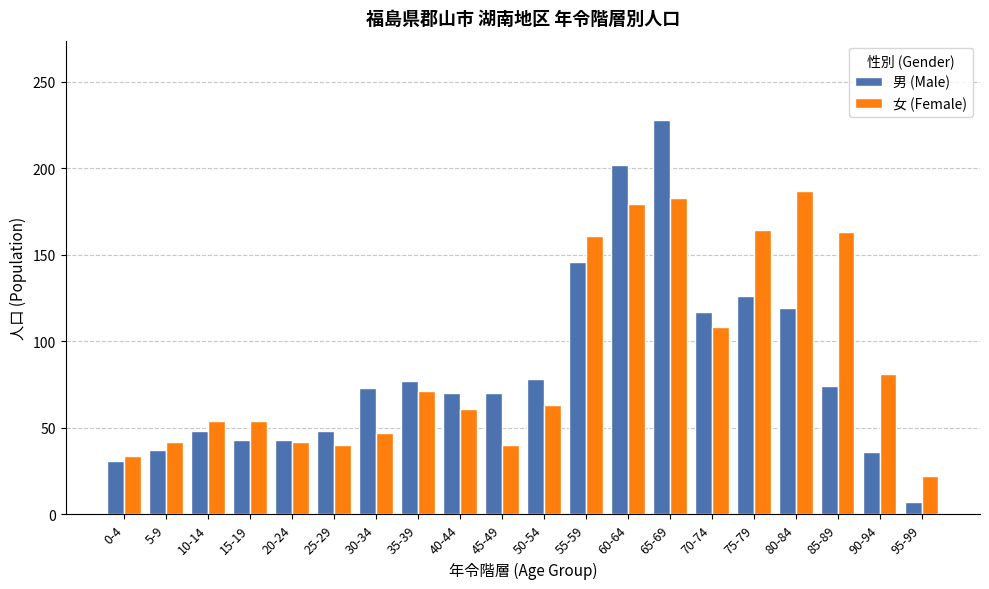

Does the chart contain any negative values?

No